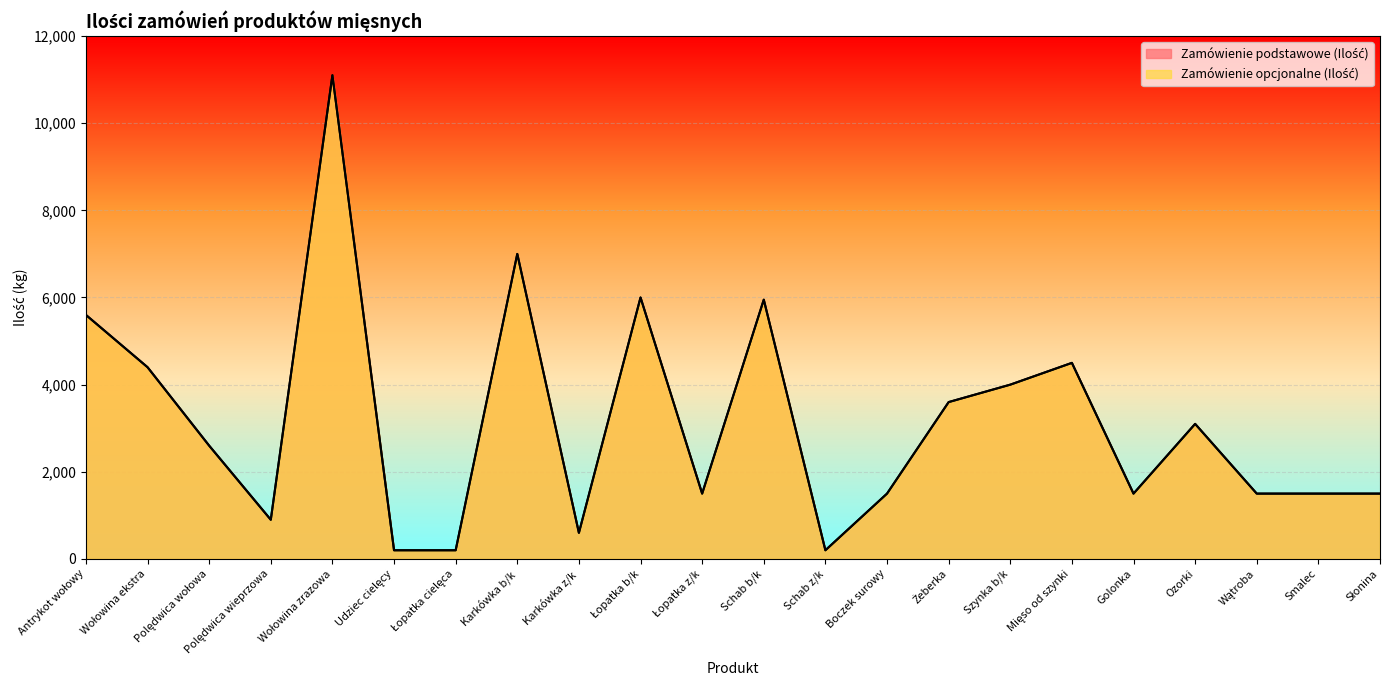

Reading right to left, transcribe all the data shown in this chart.

Zamówienie podstawowe (Ilość): Słonina=1500	Smalec=1500	Wątroba=1500	Ozorki=3100	Golonka=1500	Mięso od szynki=4500	Szynka b/k=4000	Żeberka=3600	Boczek surowy=1500	Schab z/k=200	Schab b/k=5950	Łopatka z/k=1500	Łopatka b/k=6000	Karkówka z/k=600	Karkówka b/k=7000	Łopatka cielęca=200	Udziec cielęcy=200	Wołowina zrazowa=11100	Polędwica wieprzowa=900	Polędwica wołowa=2600	Wołowina ekstra=4400	Antrykot wołowy=5600
Zamówienie opcjonalne (Ilość): Słonina=1500	Smalec=1500	Wątroba=1500	Ozorki=3100	Golonka=1500	Mięso od szynki=4500	Szynka b/k=4000	Żeberka=3600	Boczek surowy=1500	Schab z/k=200	Schab b/k=5950	Łopatka z/k=1500	Łopatka b/k=6000	Karkówka z/k=600	Karkówka b/k=7000	Łopatka cielęca=200	Udziec cielęcy=200	Wołowina zrazowa=11100	Polędwica wieprzowa=900	Polędwica wołowa=2600	Wołowina ekstra=4400	Antrykot wołowy=5600